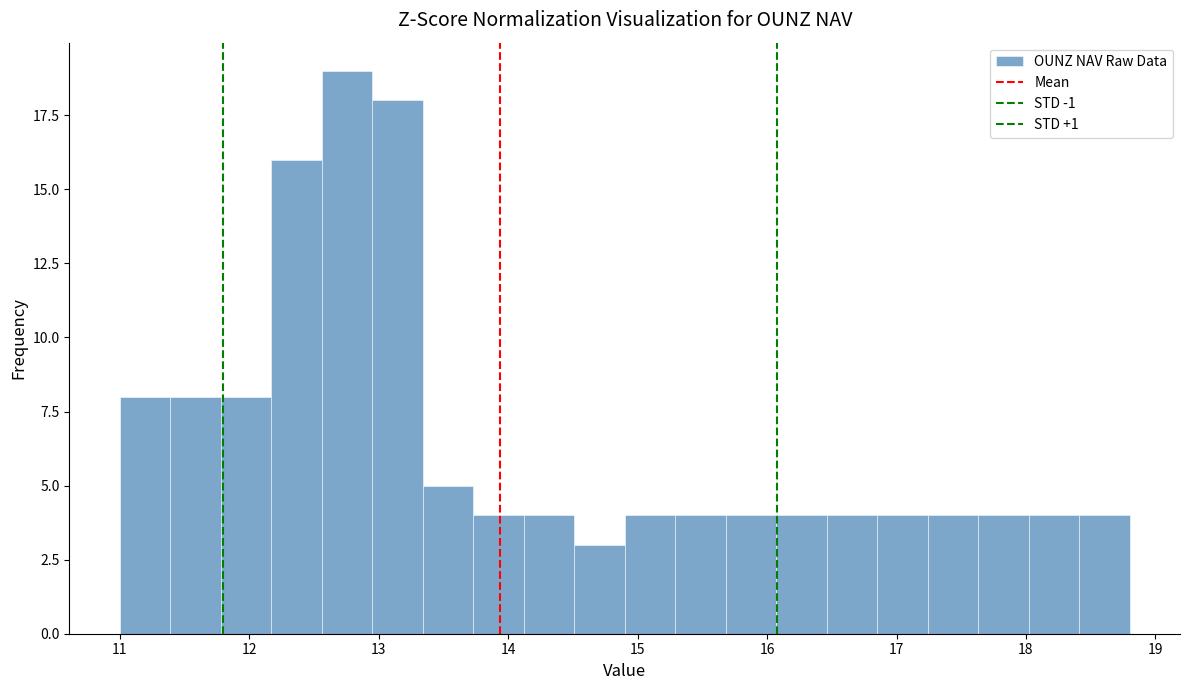

Read against the x-axis, roughly where is the centre of the tallest bar?

12.8